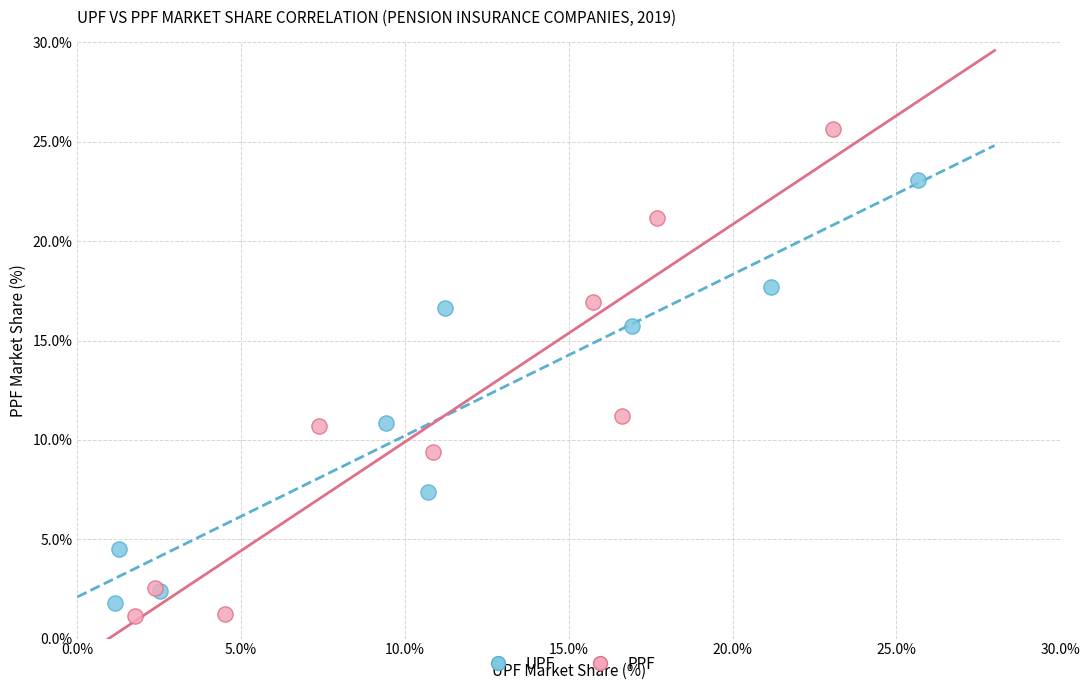

What are all the series names shown in the legend?

UPF, PPF